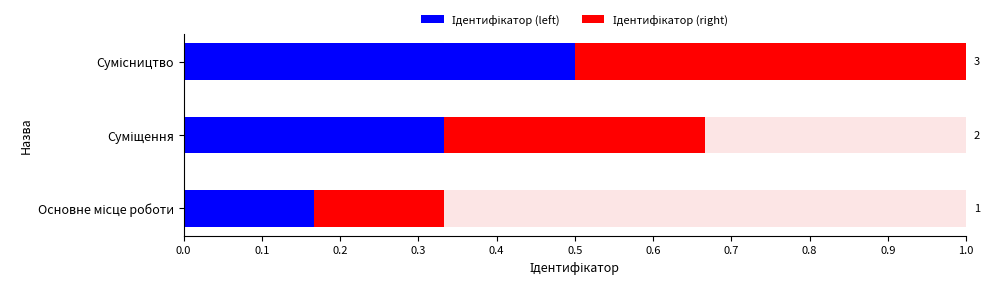

What is the average value of the Ідентифікатор (right) series?

0.3